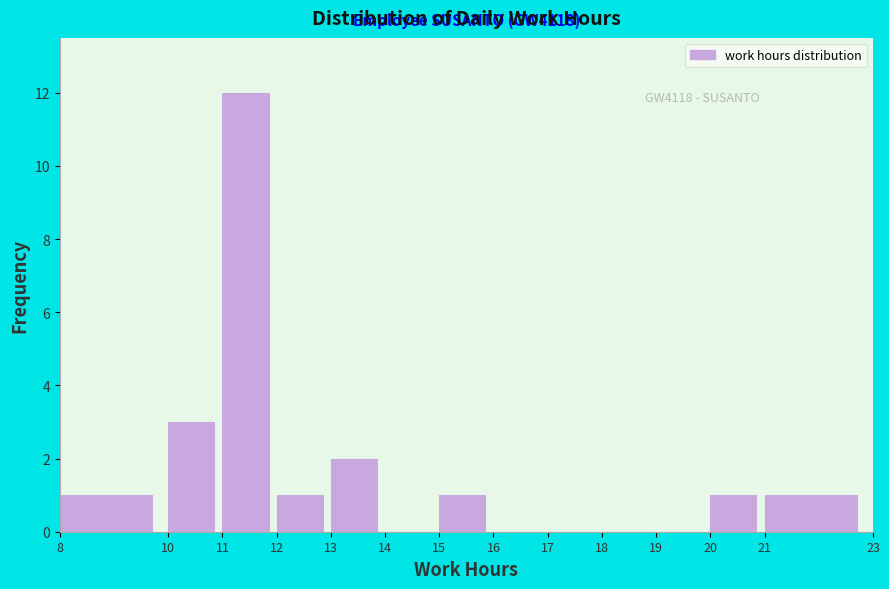

Which range on the x-axis has the tallest bar?

11 to 12